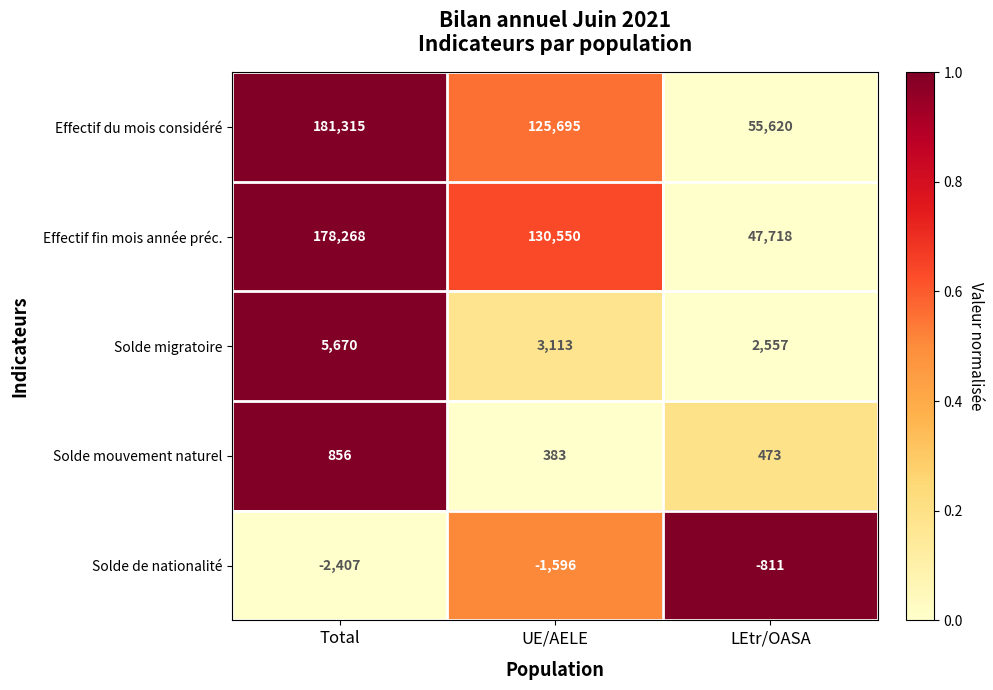

What is the spread (max minus min) of values at Total?

183722